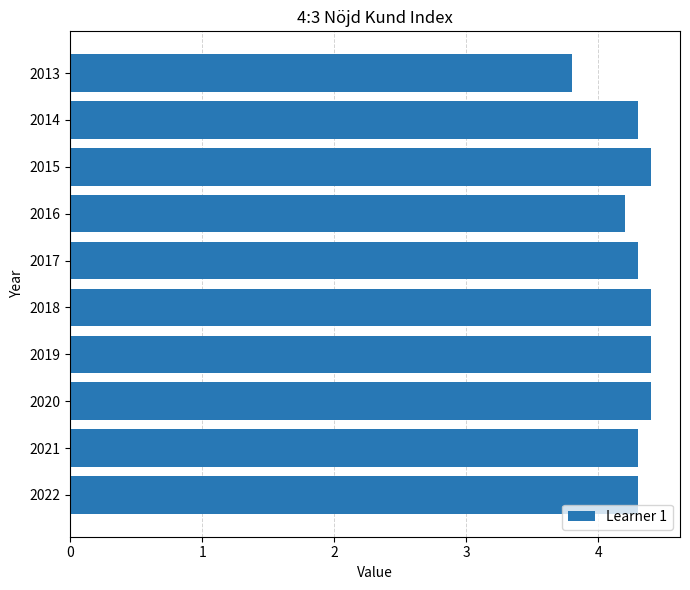

The chart shows a value of 3.8 at 2013. True or false?

True